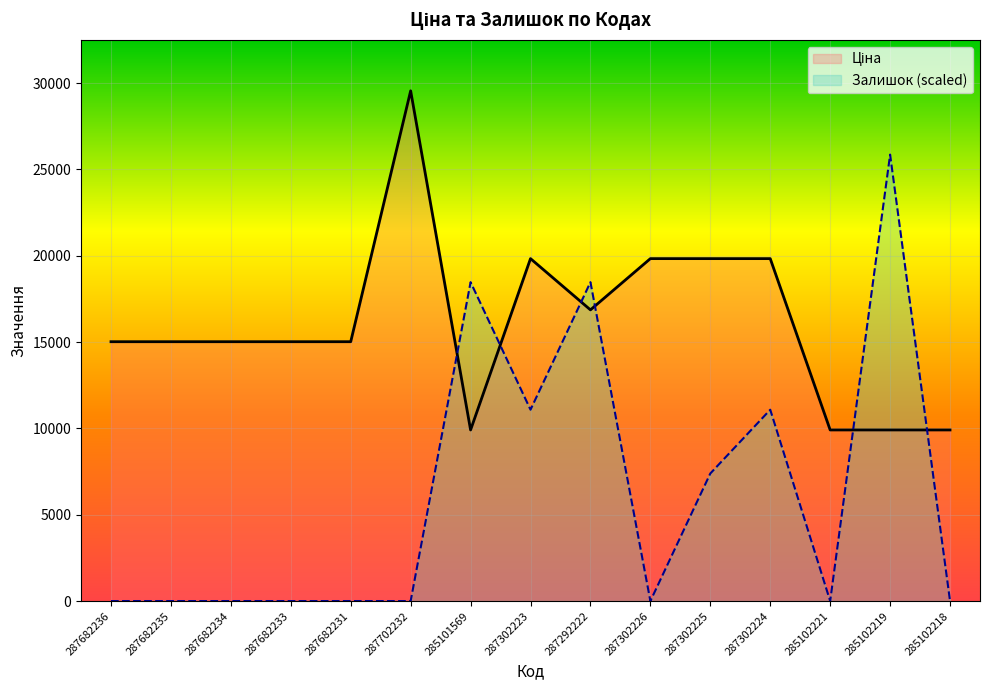

Which series ends up on top after the final intersection of Залишок and Ціна?

Ціна